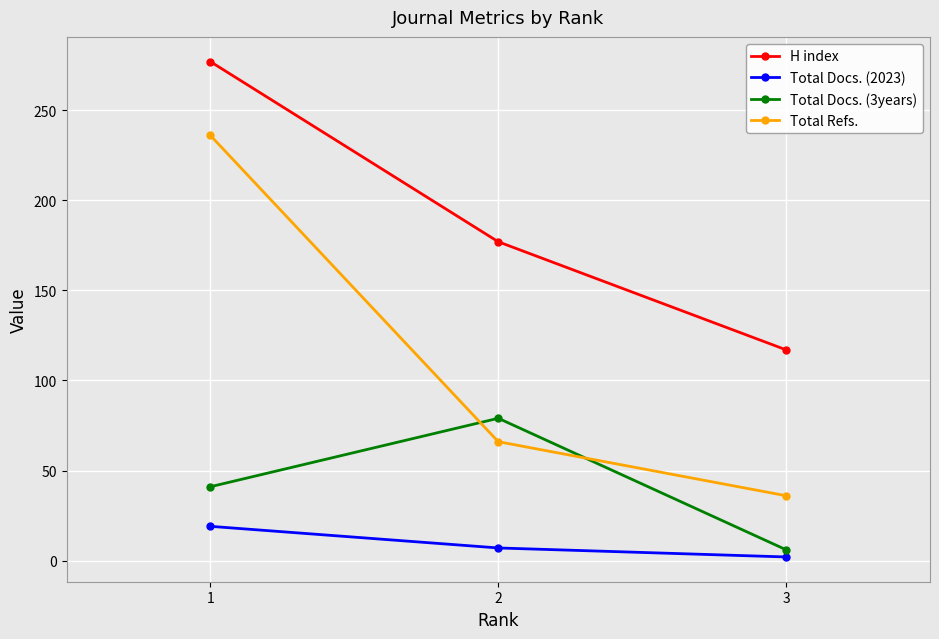

What is the difference between the highest and lowest values at 2?

170